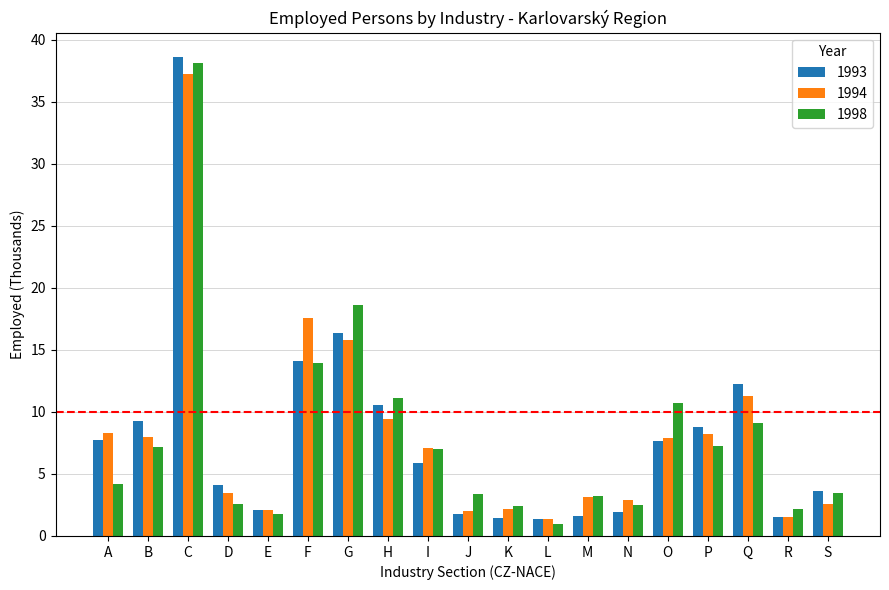

Is the value of 1994 at B greater than the value of 1998 at C?

No